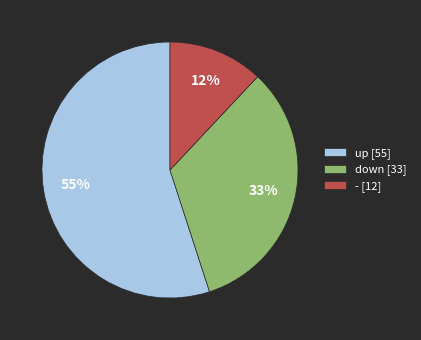

Count the number of slices in the pie.

3